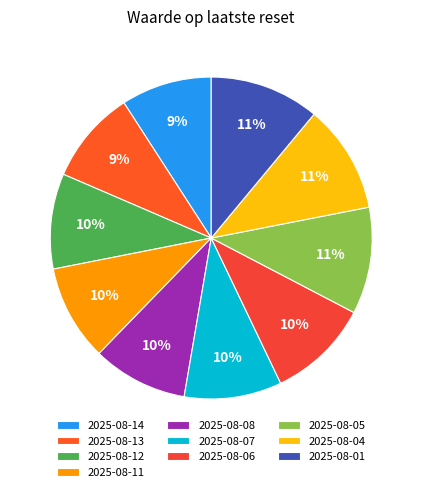

What percentage is the 2025-08-14 slice, to the nearest percent?

9%